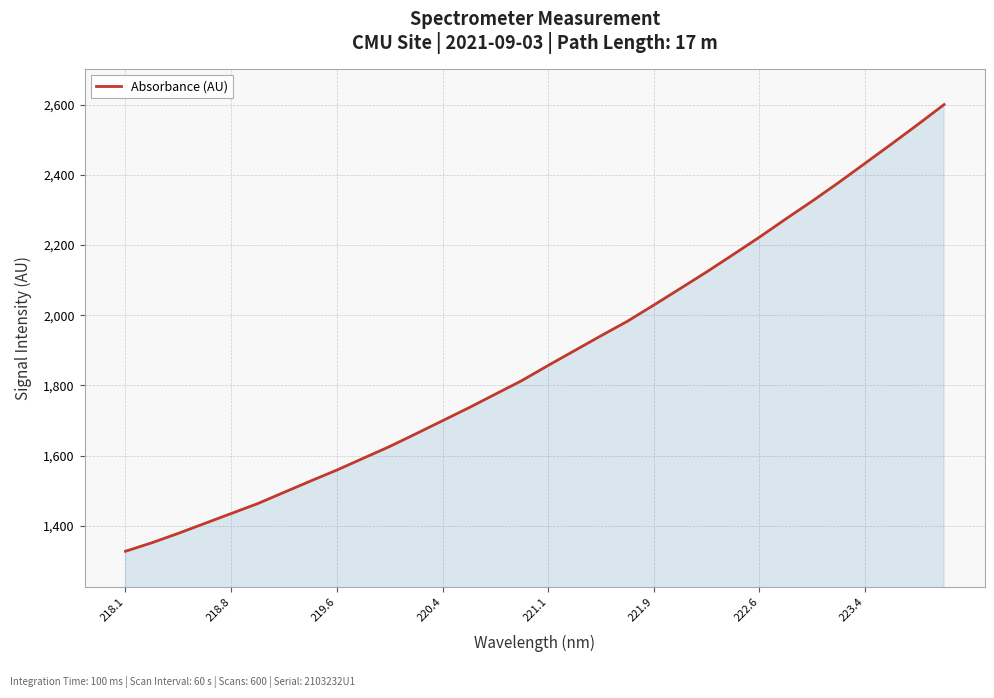

What is the greatest value displayed?

2600.0